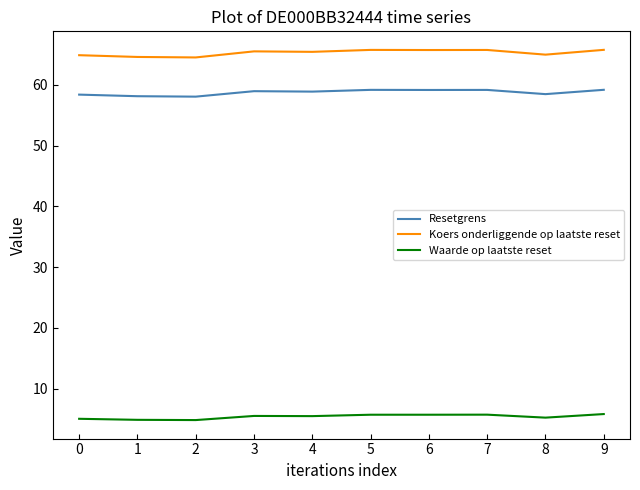

What is the maximum value shown in the chart?

65.8